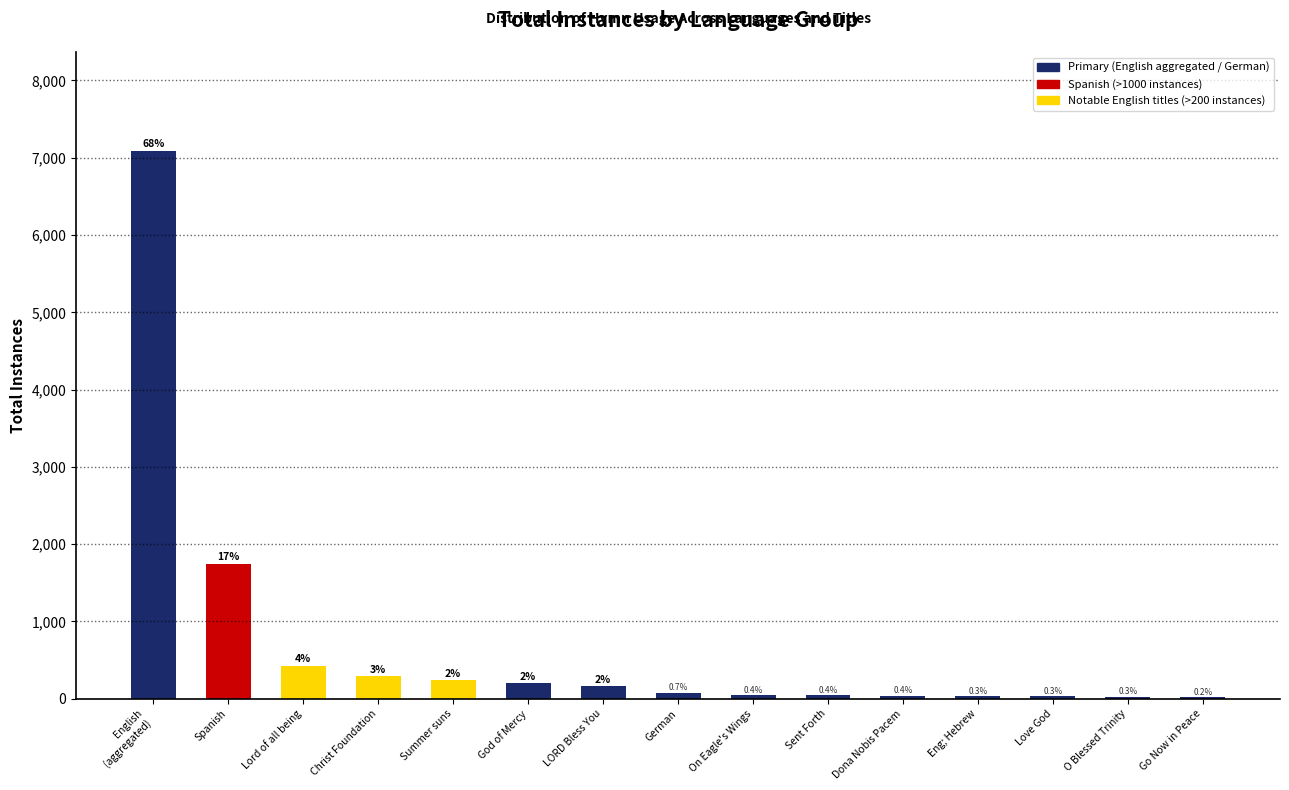

What value does the data have at Love God?

29